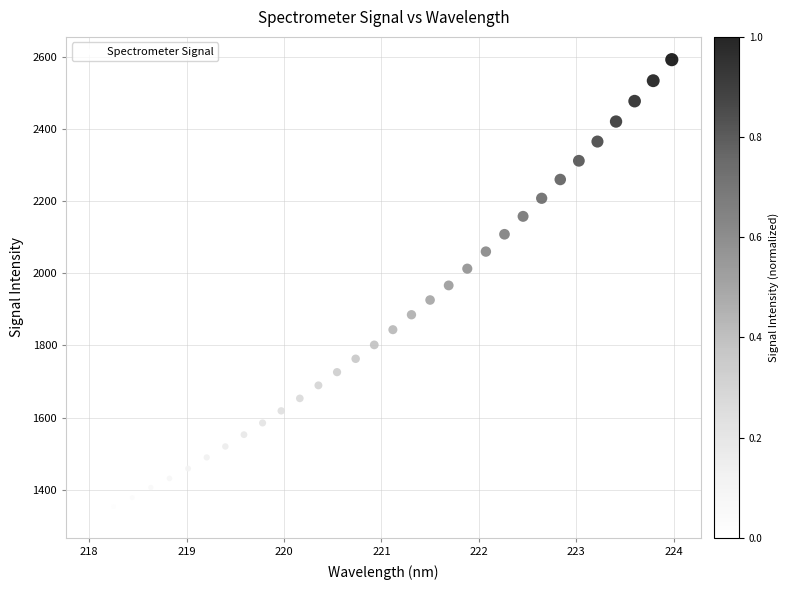

What is the range of X values (max minus min)?

5.9